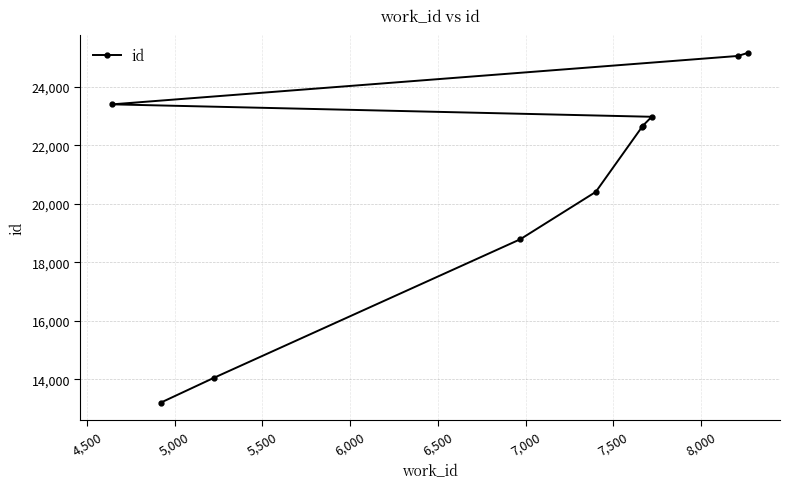

What is the value of the 5th point from the left?

20408